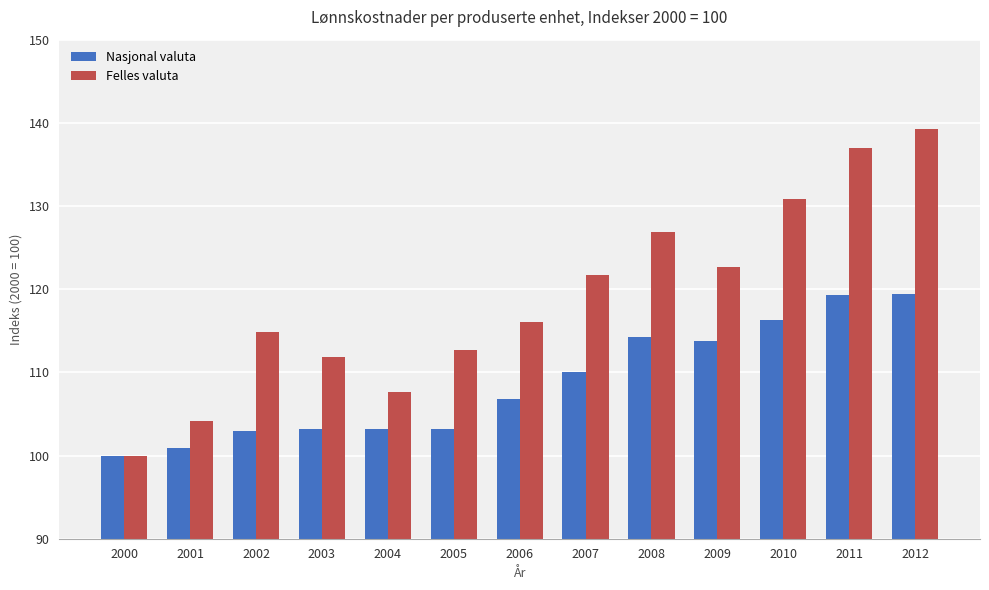

Which label corresponds to the smallest value in the chart?

2000